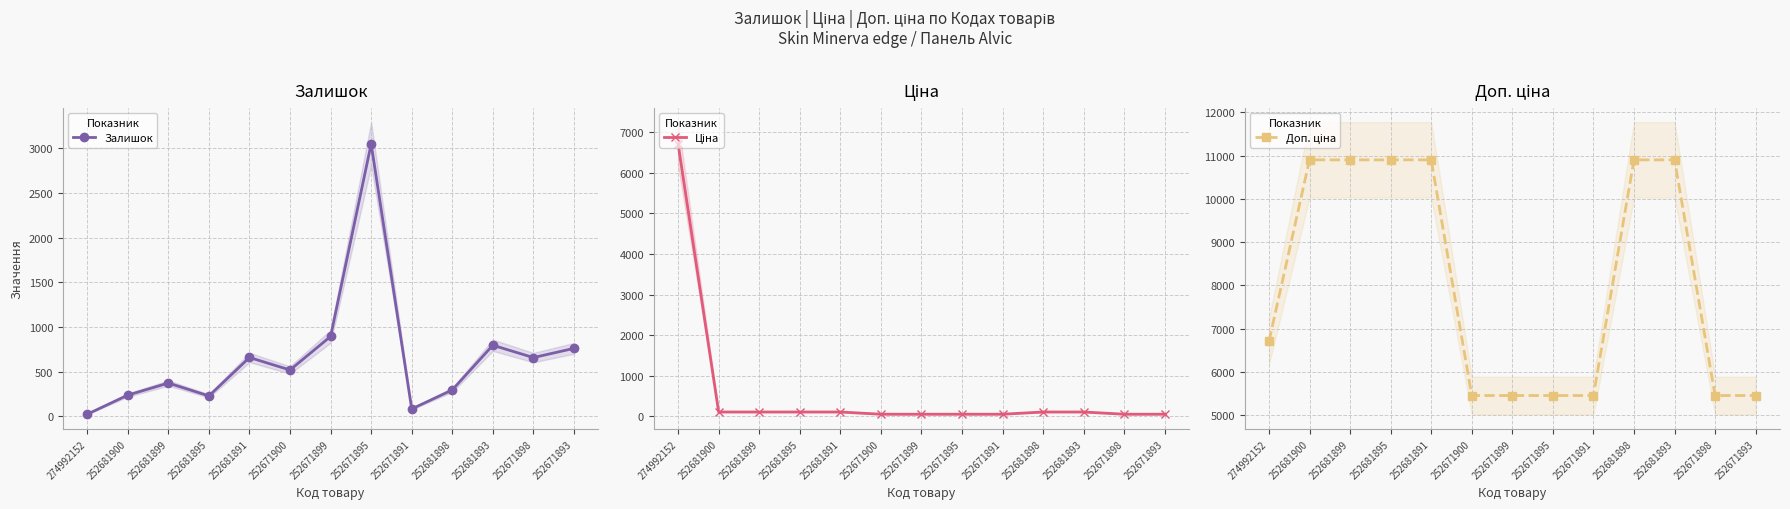

Which series changed the most between 252681891 and 252681893?

Залишок